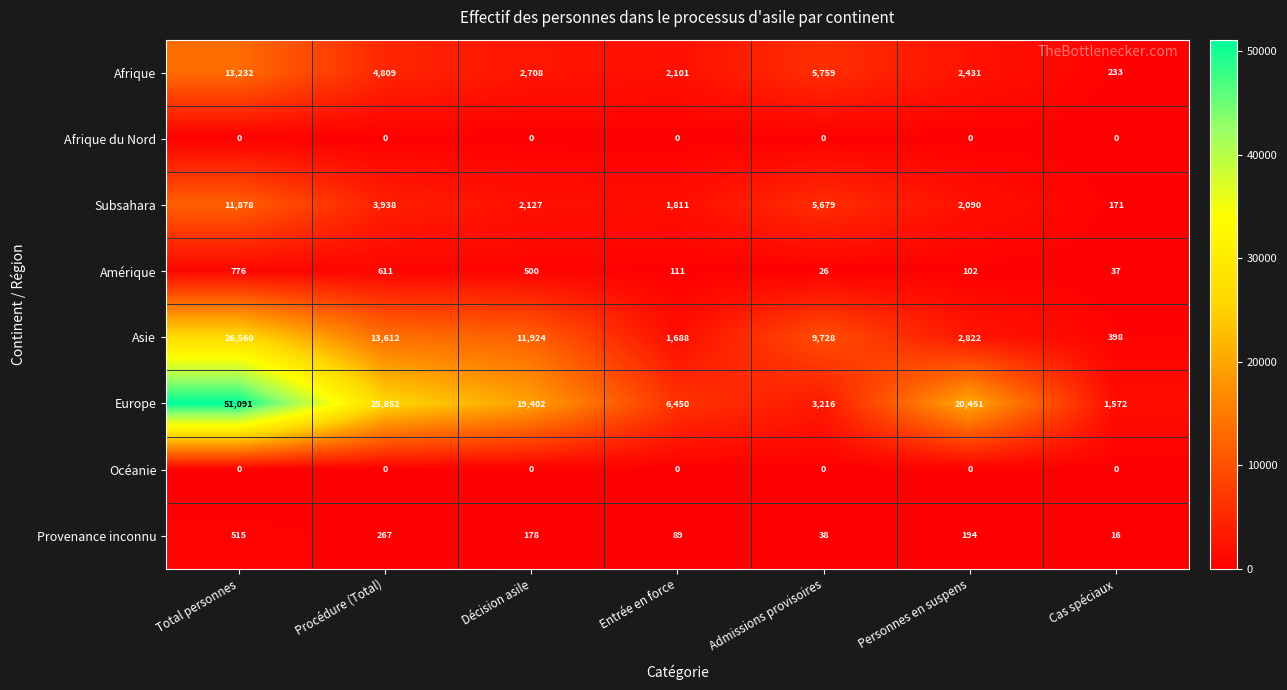

The value of Europe at Cas spéciaux is 1572. True or false?

True